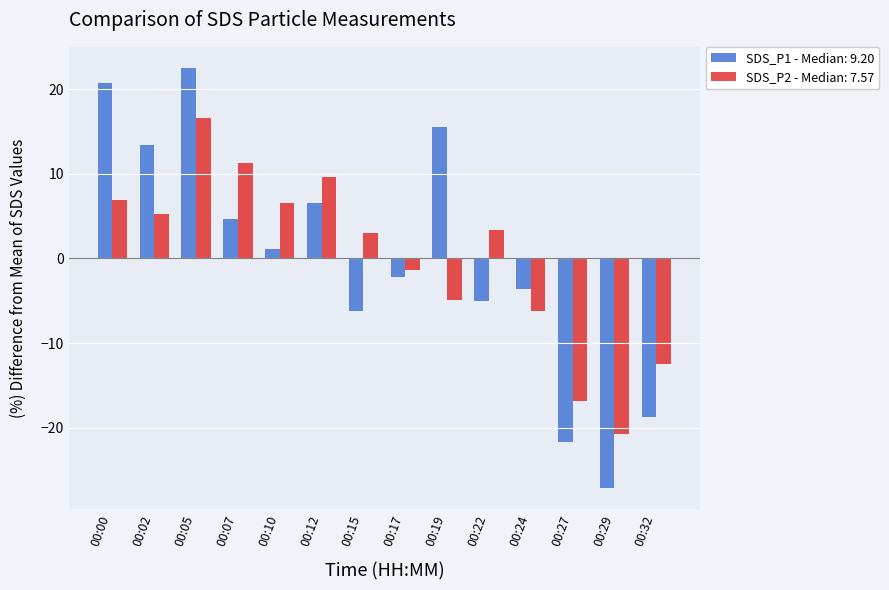

What is the difference between the highest and lowest values at 00:17?

0.8